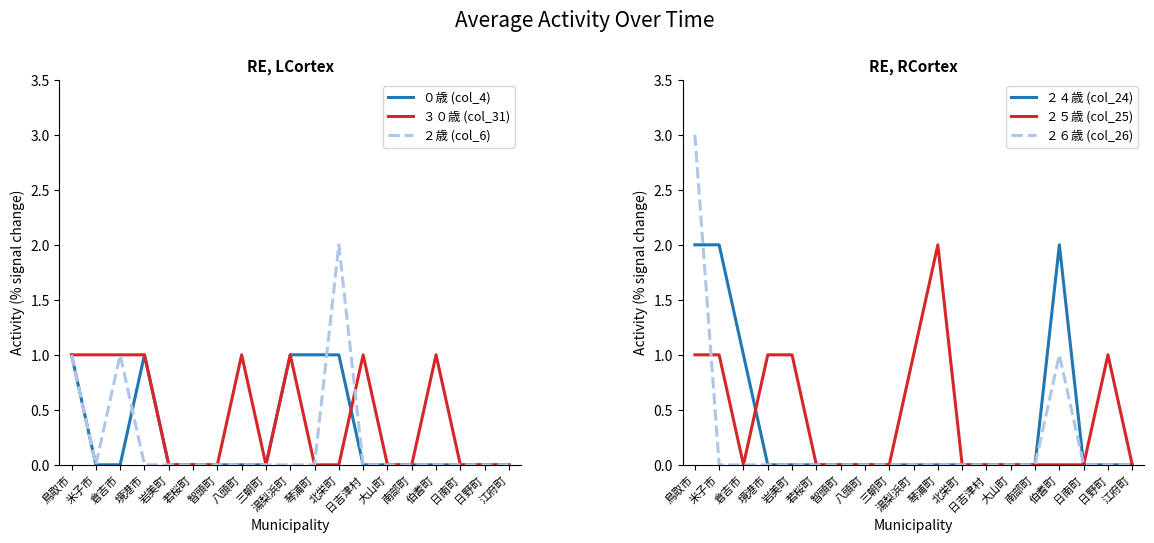

How many lines are shown in the chart?

6